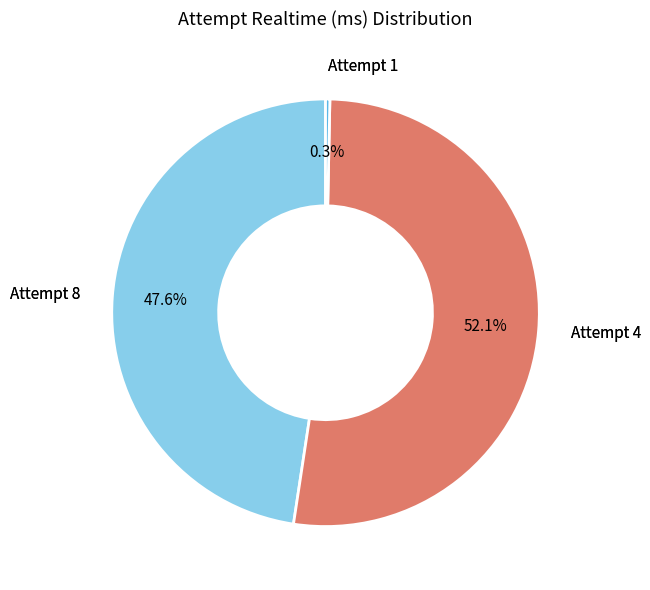

To the nearest percent, what is the average slice percentage?

33%